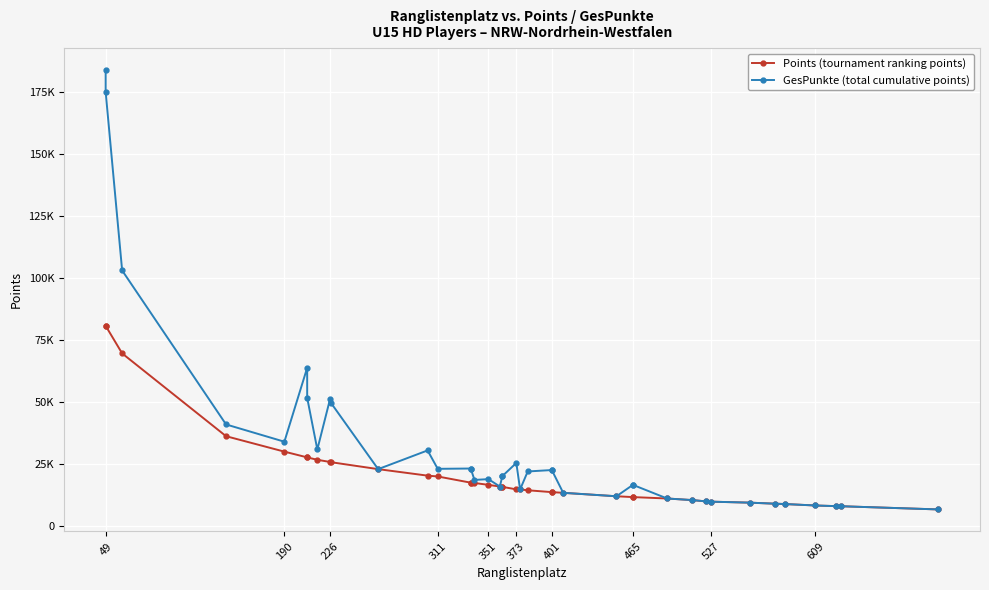

List the series in order of their overall mean, lowest first.

Points (tournament ranking points), GesPunkte (total cumulative points)